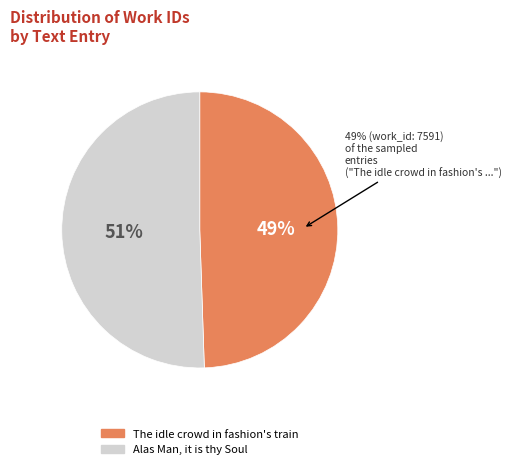

How many slices are in this pie chart?

2